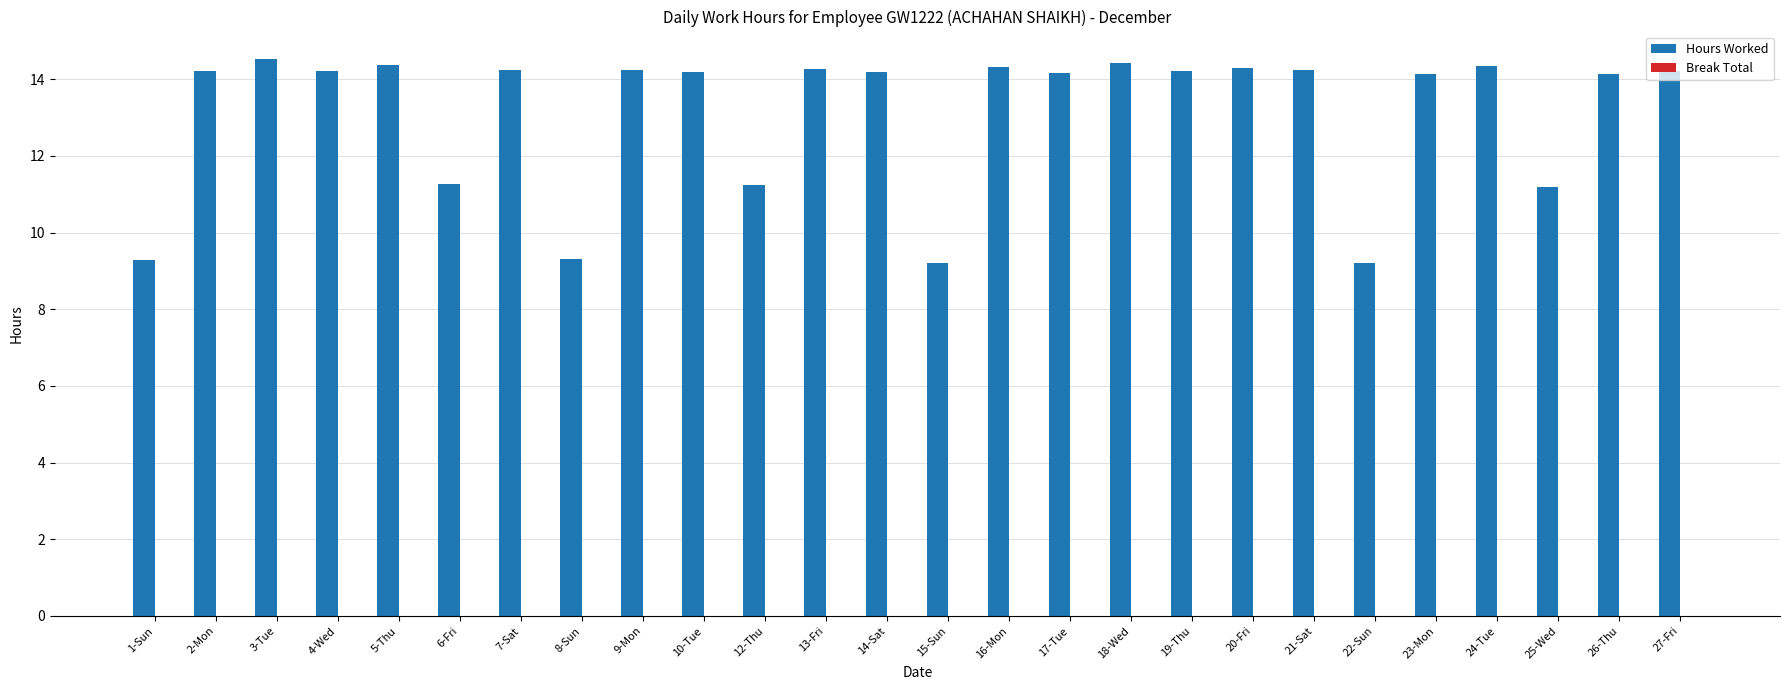

What is the label of the 18th bar from the right?

9-Mon